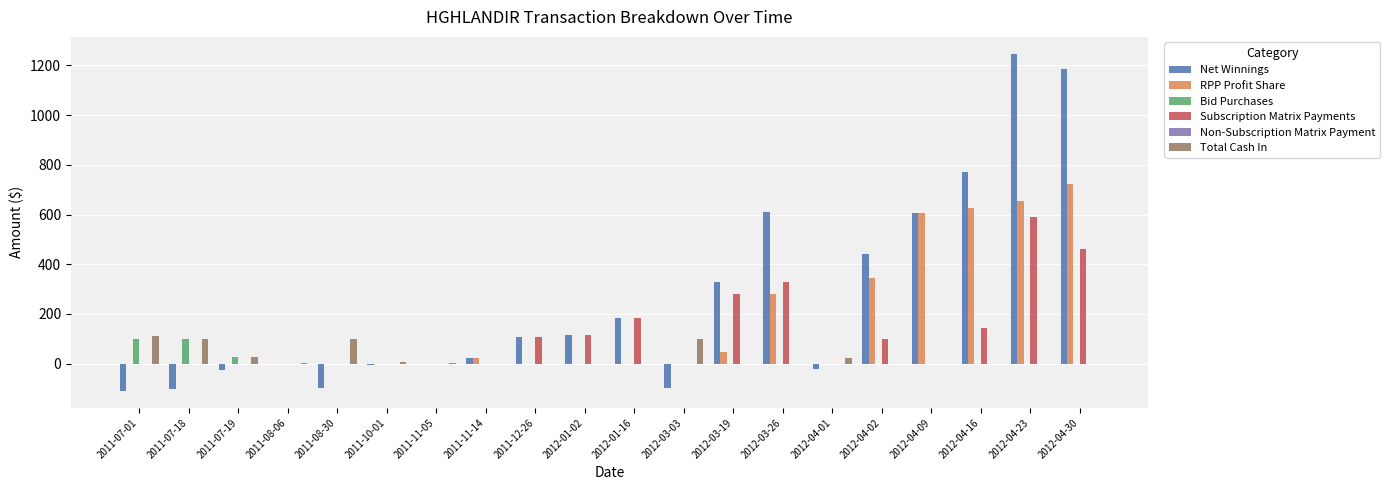

The value of Total Cash In at 2011-11-05 is 1.8. True or false?

True